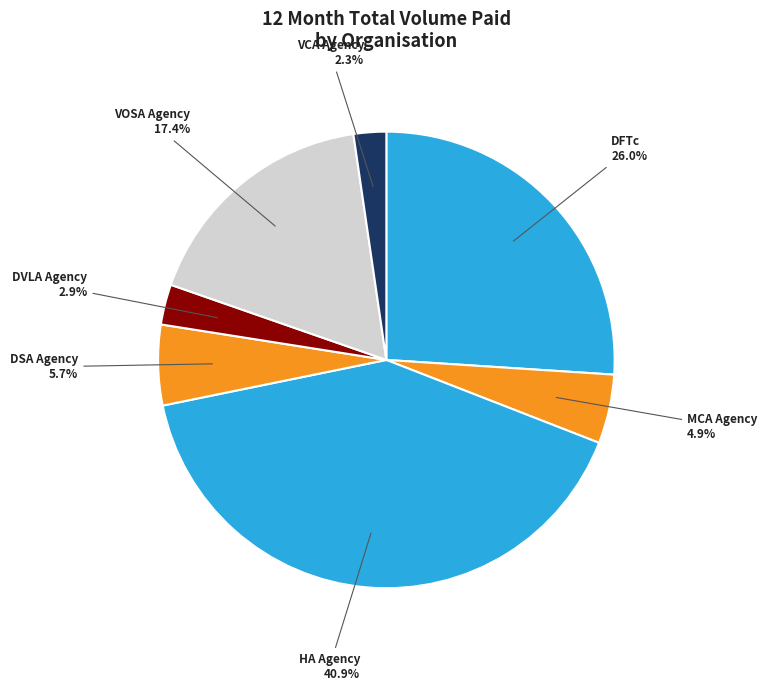

What percentage is the MCA Agency slice, to the nearest percent?

5%